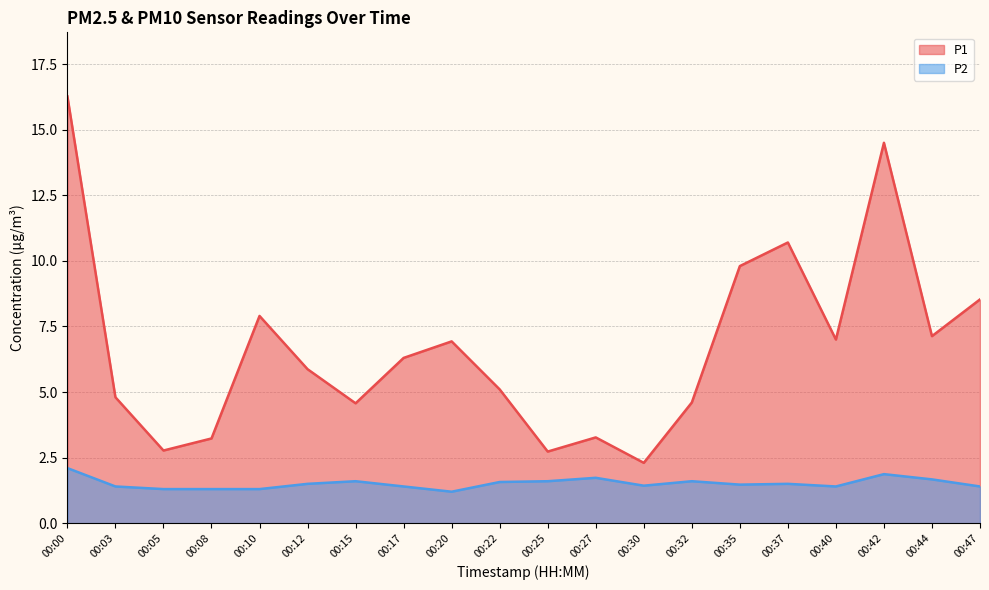

How many P2 values are between 1 and 2?

19